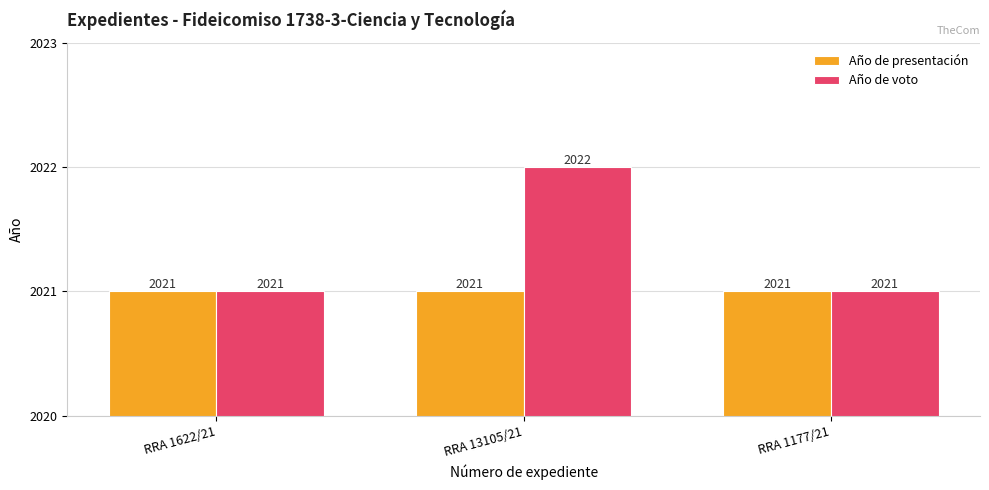

Rank the series by their average value, from highest to lowest.

Año de voto, Año de presentación